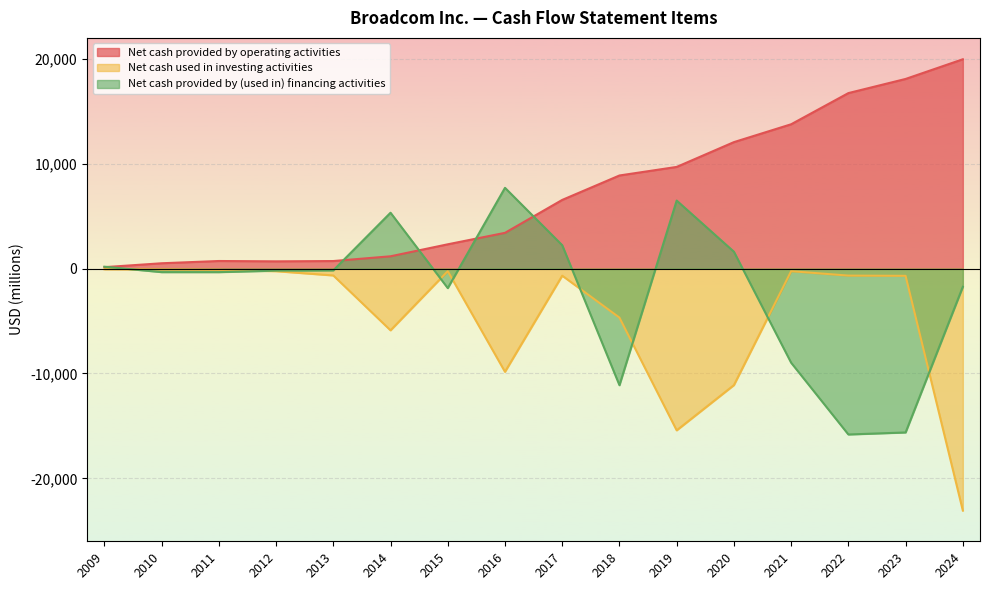

At which category does Net cash provided by operating activities reach its first local peak?

2011